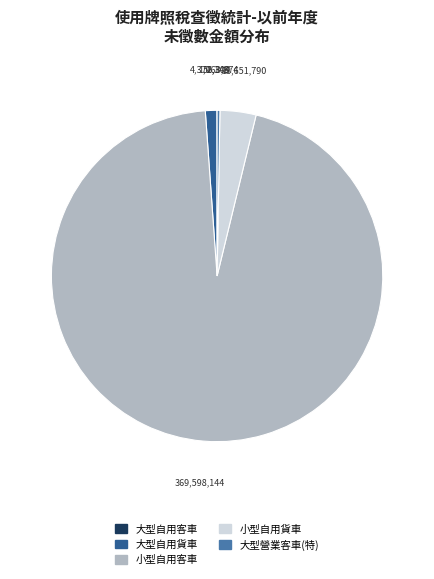

True or false: 小型自用貨車 accounts for 4% of the total.

True